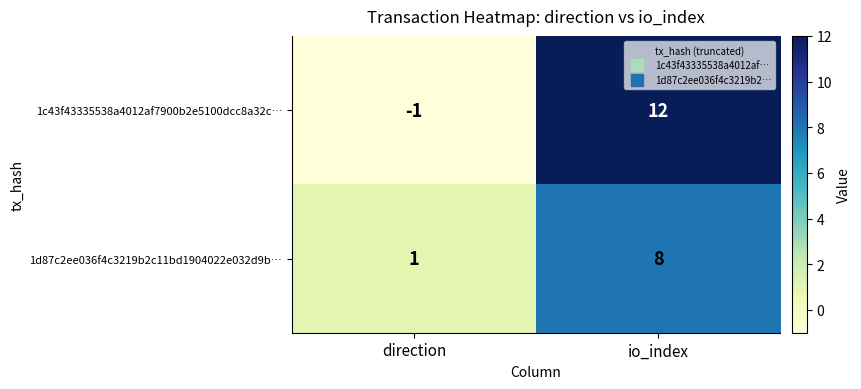

Which series has the largest range (max minus min)?

1c43f43335538a4012af7900b2e5100dcc8a32c…